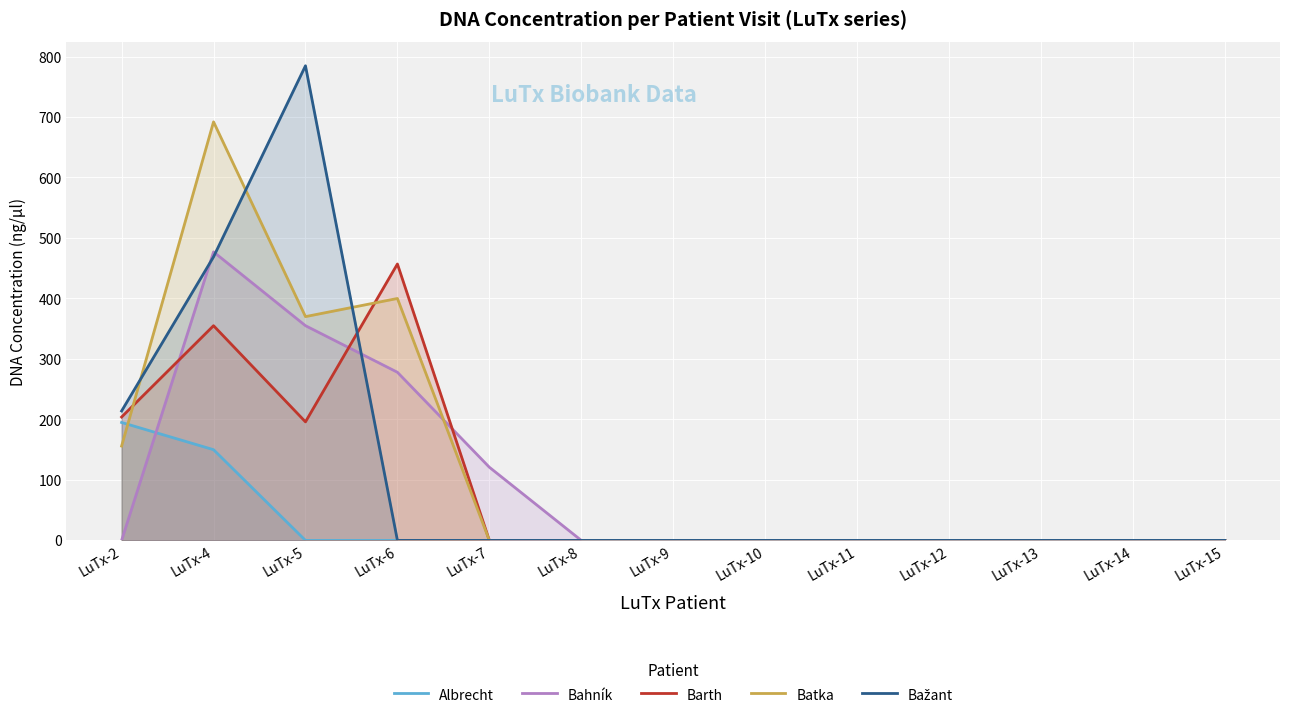

What value does the Bažant series have at LuTx-5?

784.7